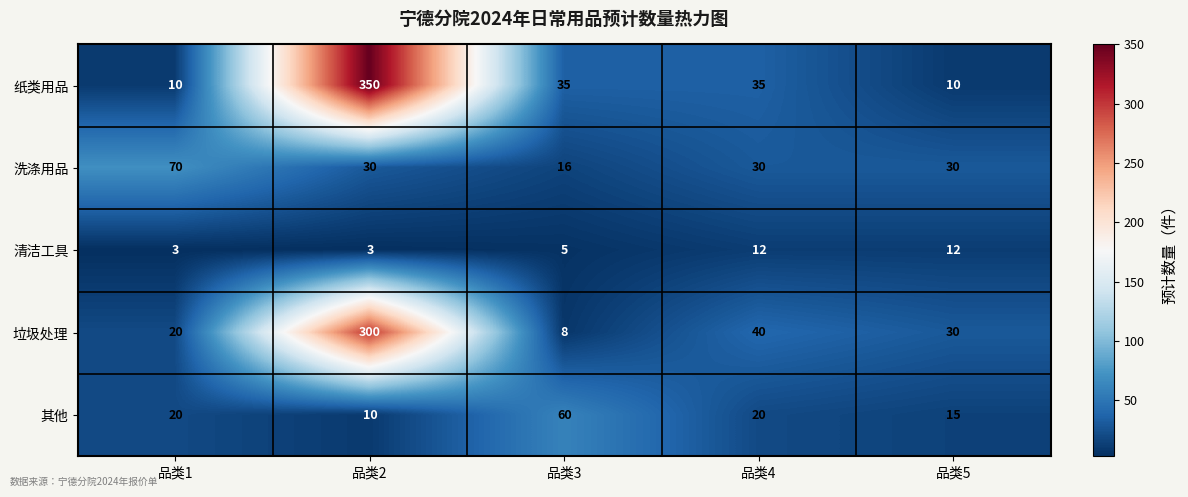

What is the difference between the second highest and minimum values in the 洗涤用品 series?

14